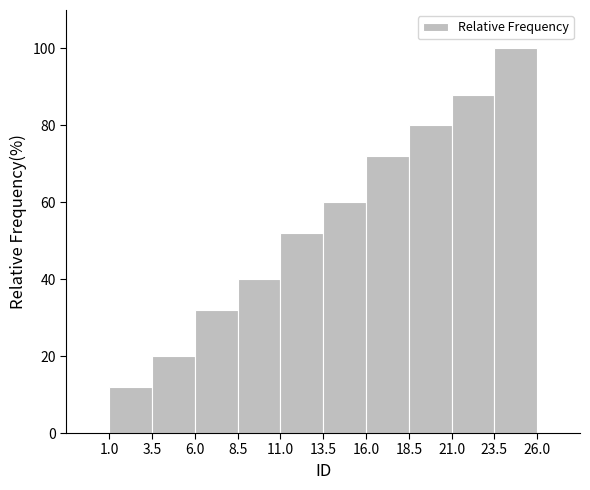

How tall is the bar that spans 6.0 to 8.5 on the x-axis? The values are not printed on the chart, so give them approximately, as read against the axis.

32